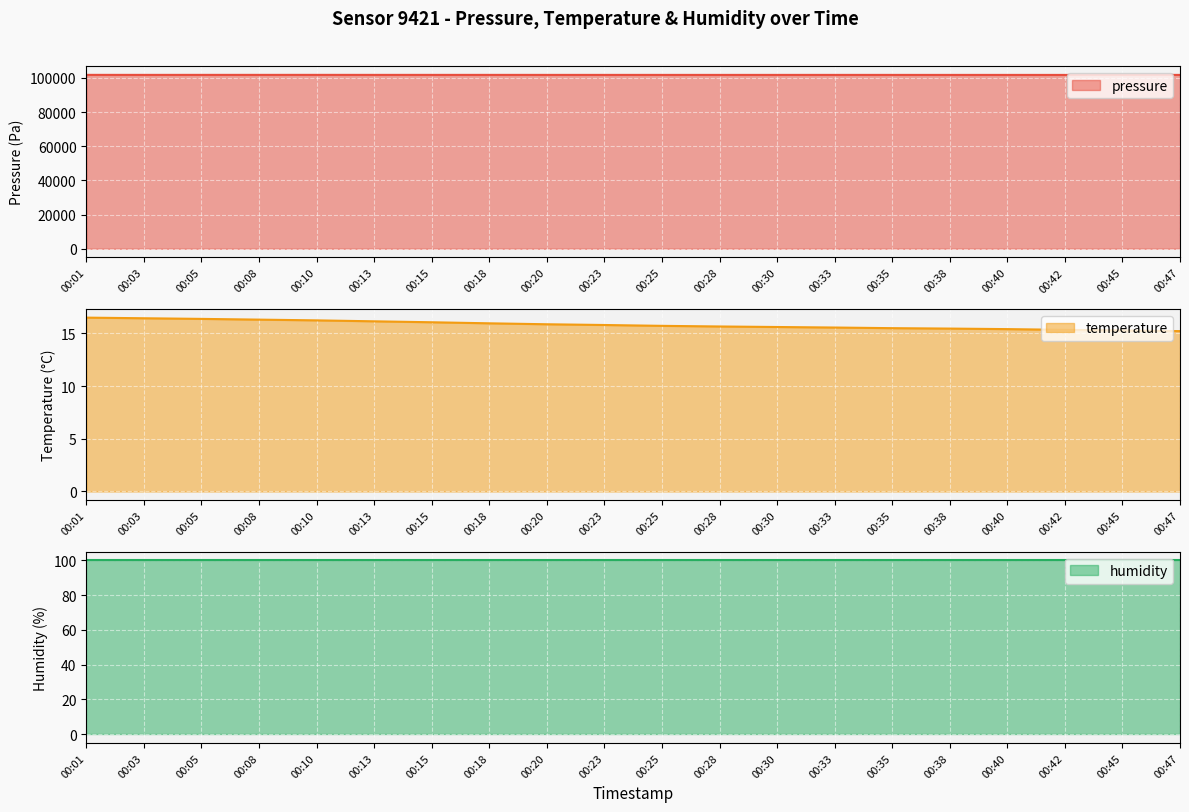

Which series changed the most between 00:15 and 00:20?

pressure